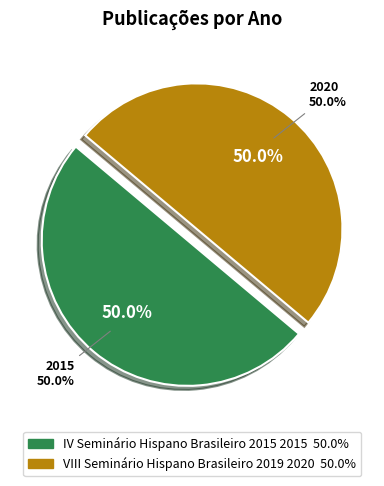

What is the majority slice?

VIII Seminário Hispano Brasileiro 2019